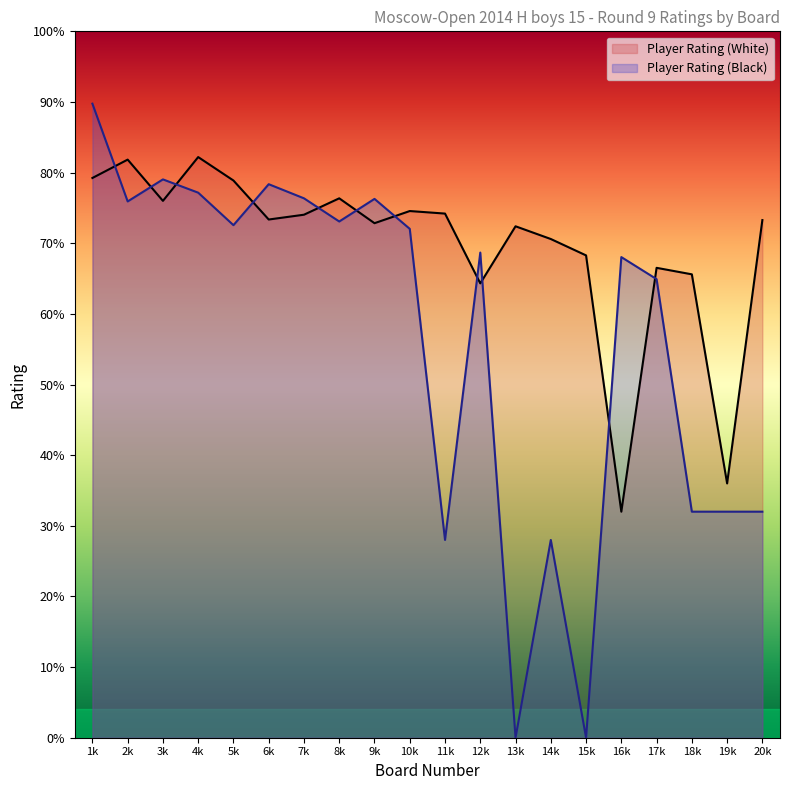

How many lines are shown in the chart?

2